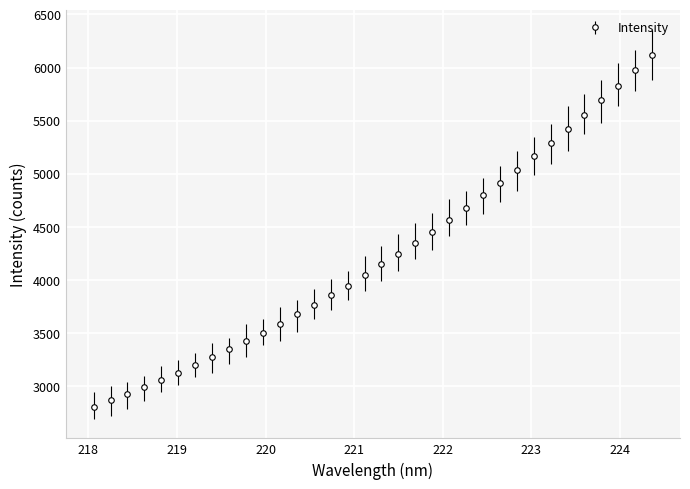

What is the maximum value shown in the chart?

6120.7